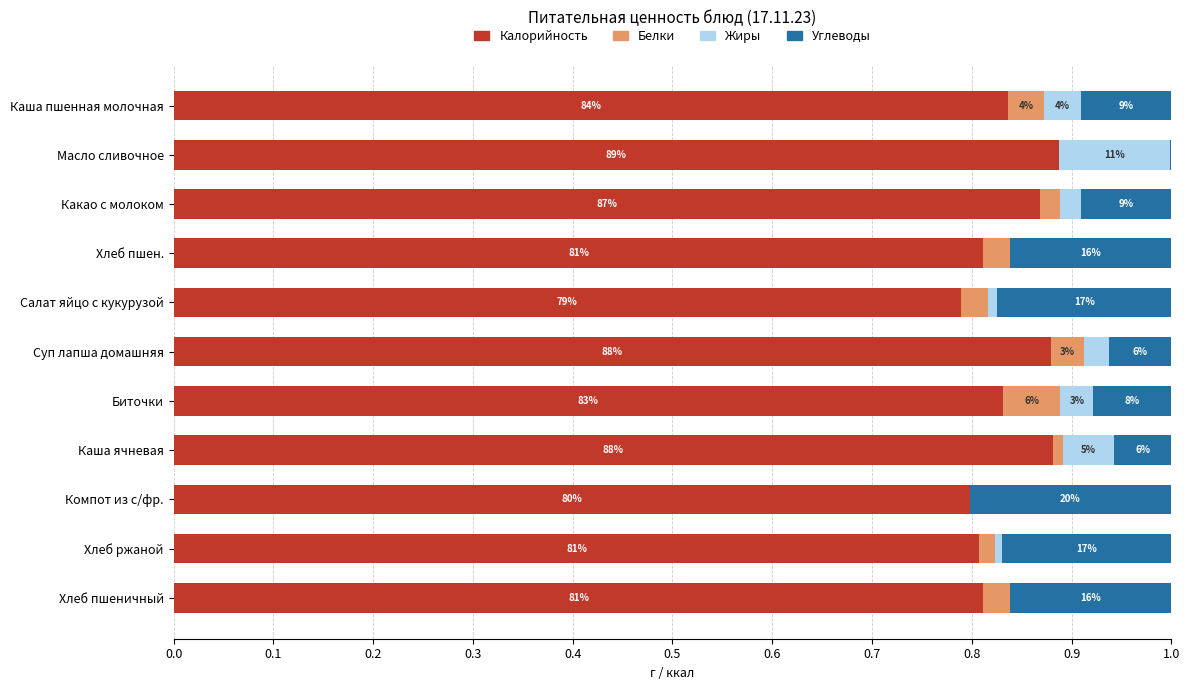

What are all the series names shown in the legend?

Калорийность, Белки, Жиры, Углеводы